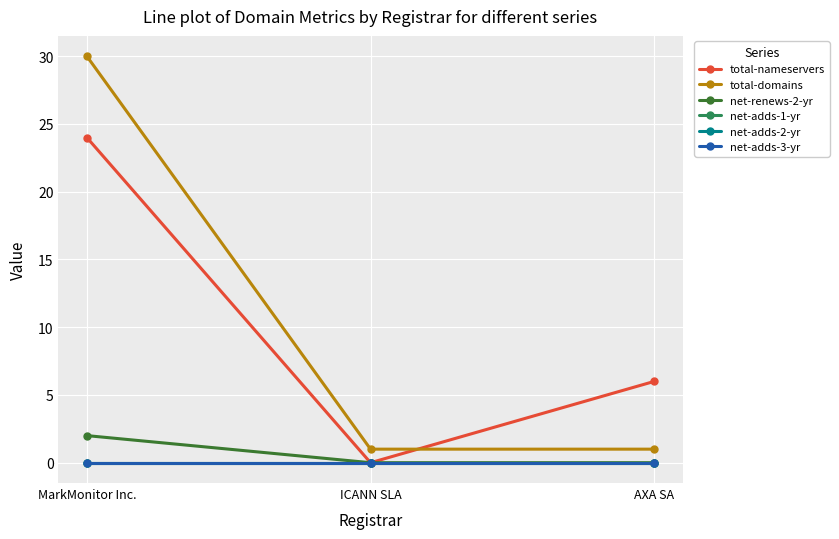

At which category is the sum across all series the highest?

MarkMonitor Inc.